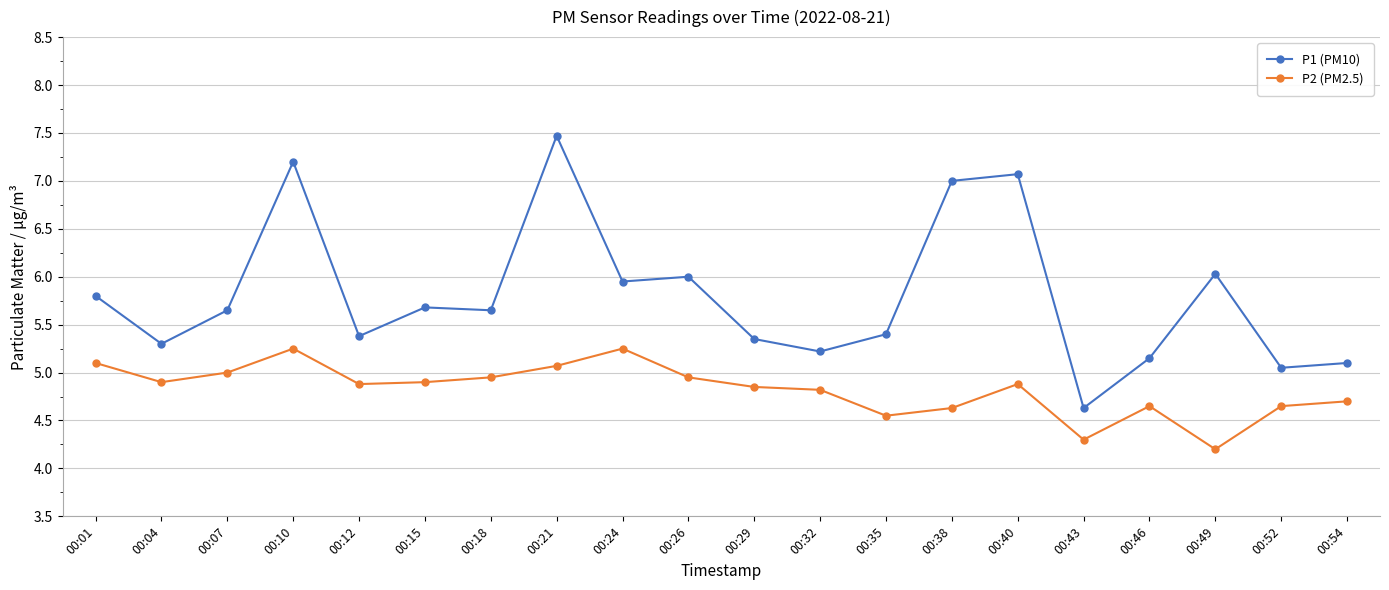

True or false: P1 (PM10) and P2 (PM2.5) cross at least once.

False